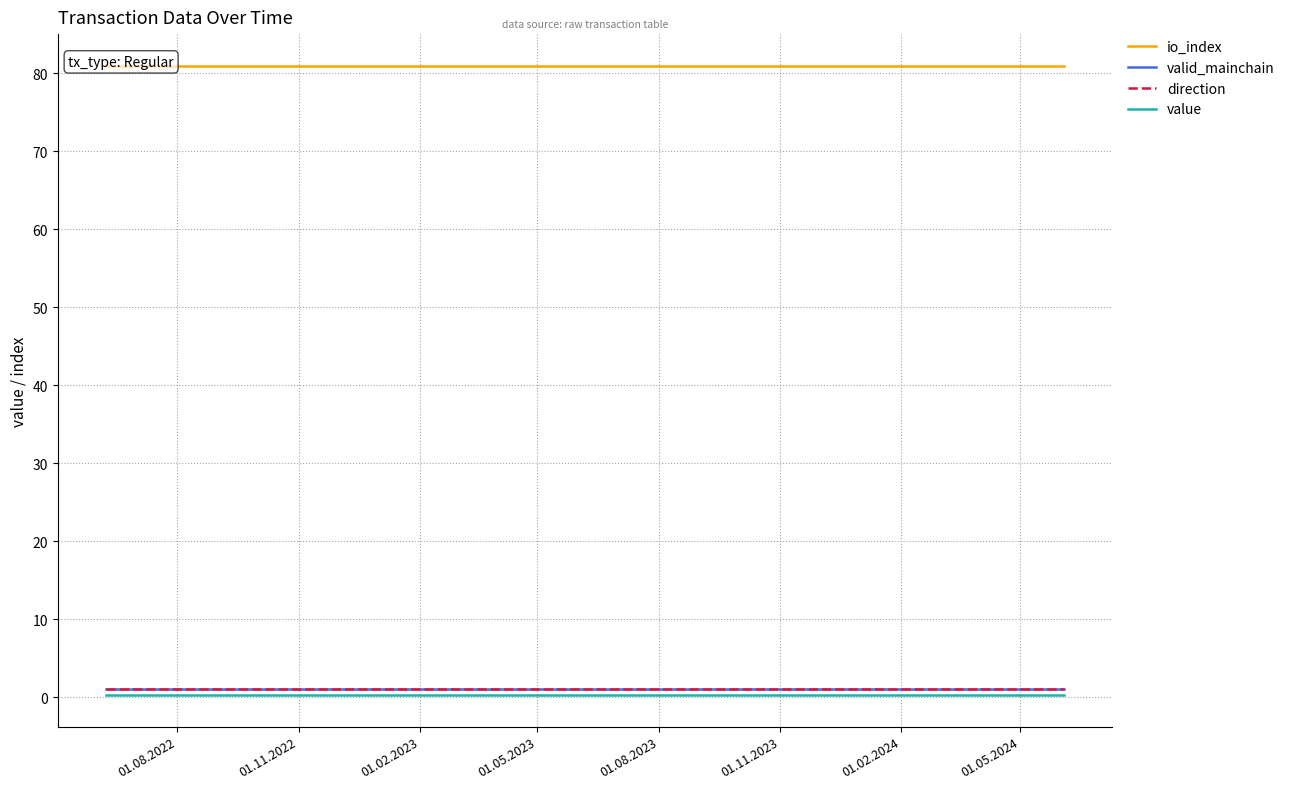

Count the number of data series in this chart.

4